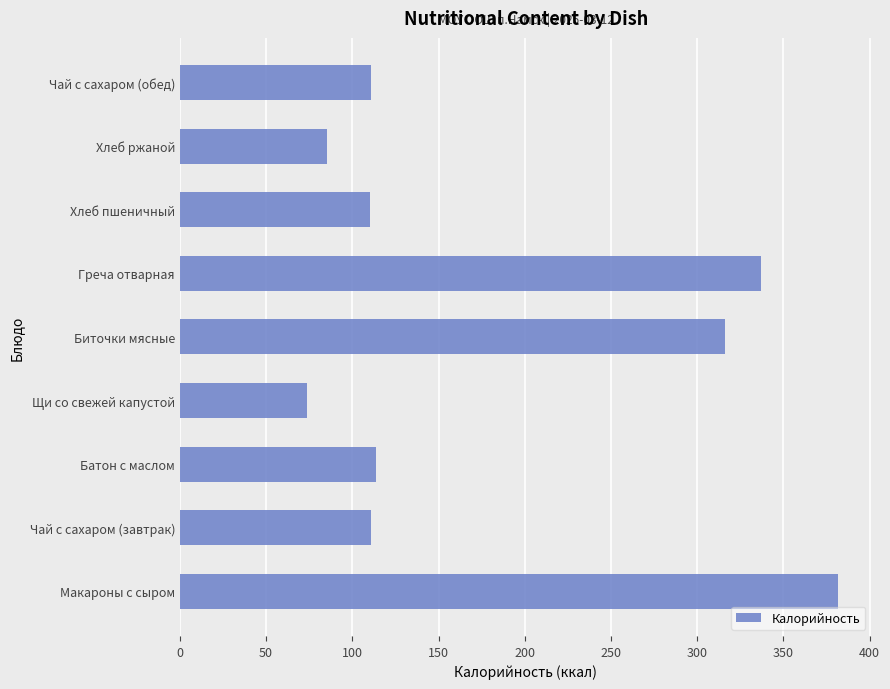

What is the difference between the values at Биточки мясные and Батон с маслом?

202.0